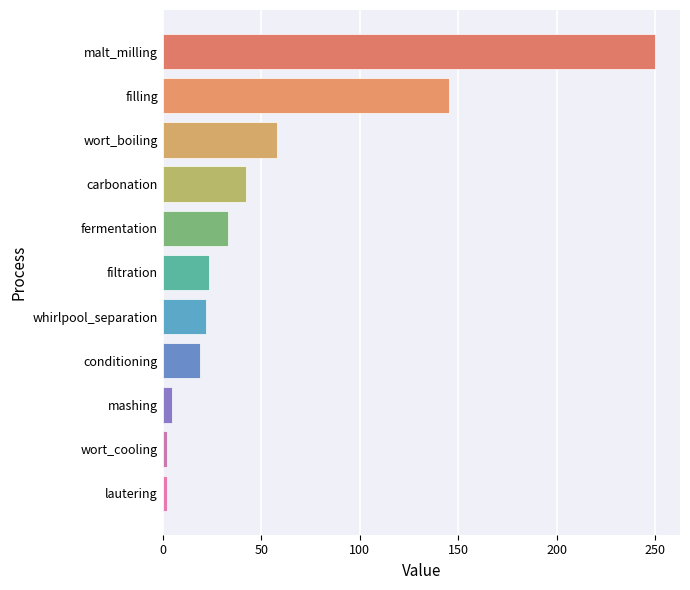

What is the label of the 6th bar from the bottom?

filtration